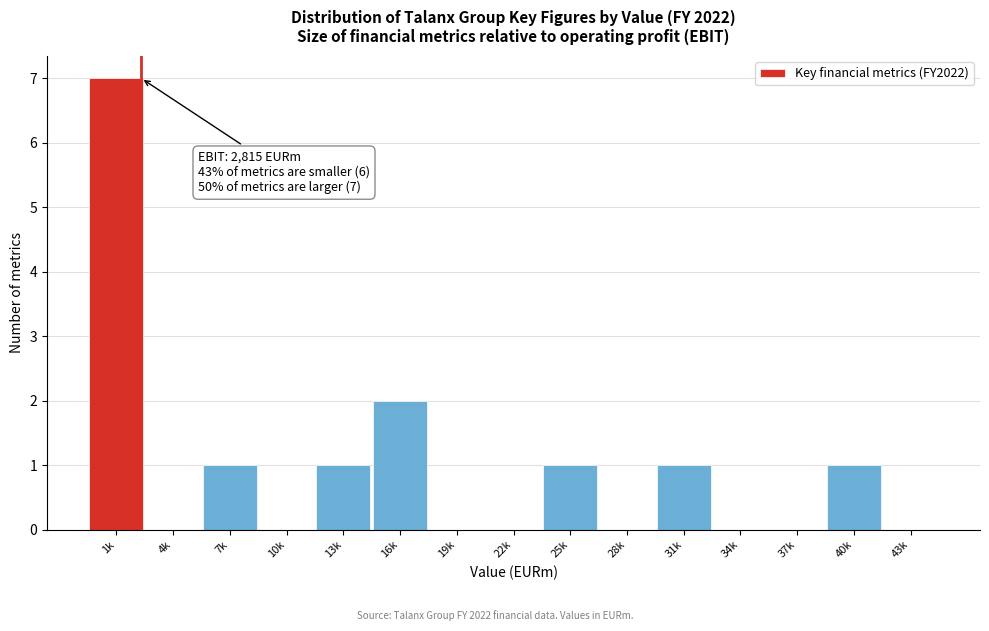

Reading left to right, extract all data points from this chart.

1k=7	4k=0	7k=1	10k=0	13k=1	16k=2	19k=0	22k=0	25k=1	28k=0	31k=1	34k=0	37k=0	40k=1	43k=0